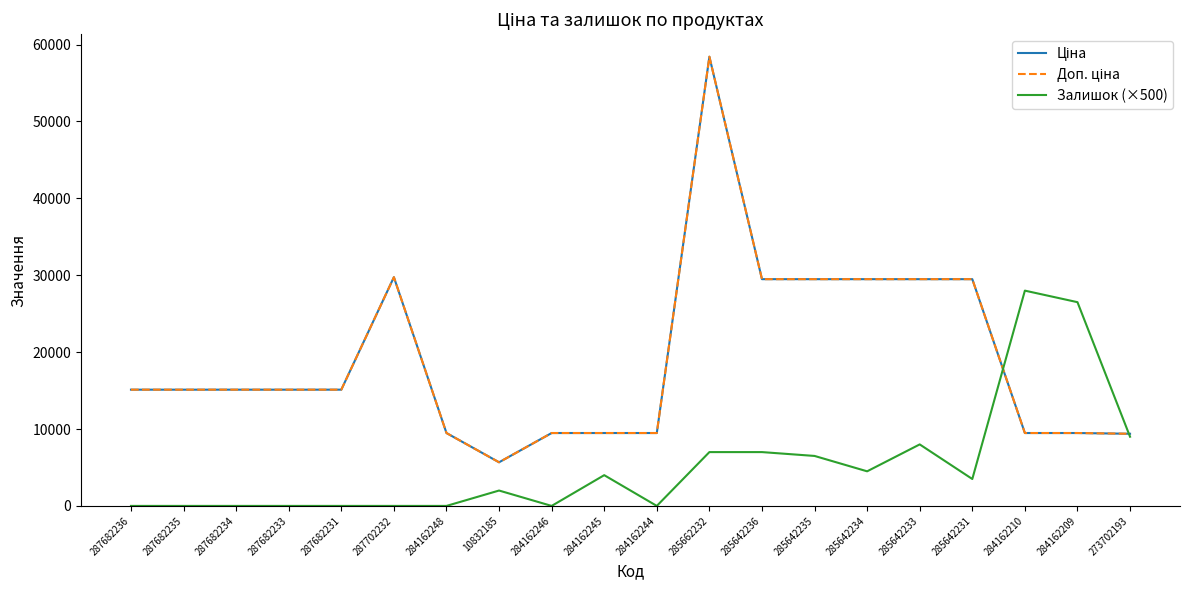

What is the highest value of the Залишок (×500) series?

28000.0